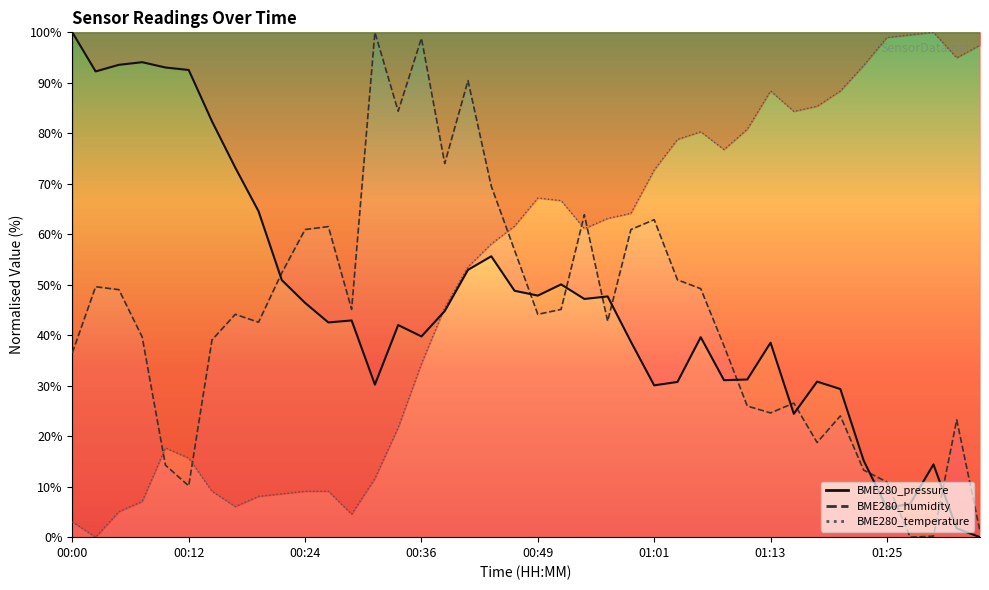

How many intersections are there between BME280_pressure and BME280_humidity?

11